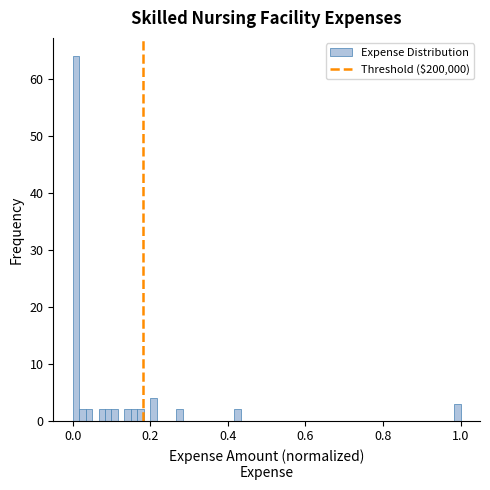

Around what value on the x-axis is the tallest bar? Give the approximate position of its centre, as read against the axis.

0.00